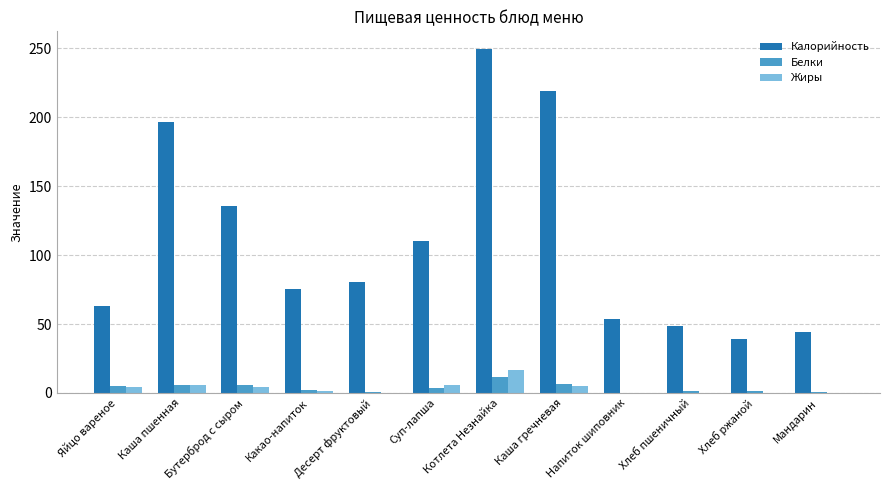

Which series has the largest total across all categories?

Калорийность